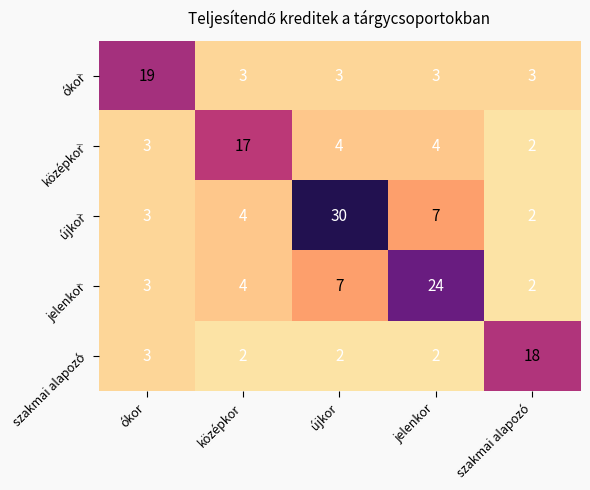

Is it true that jelenkor equals 9 at újkor?

False